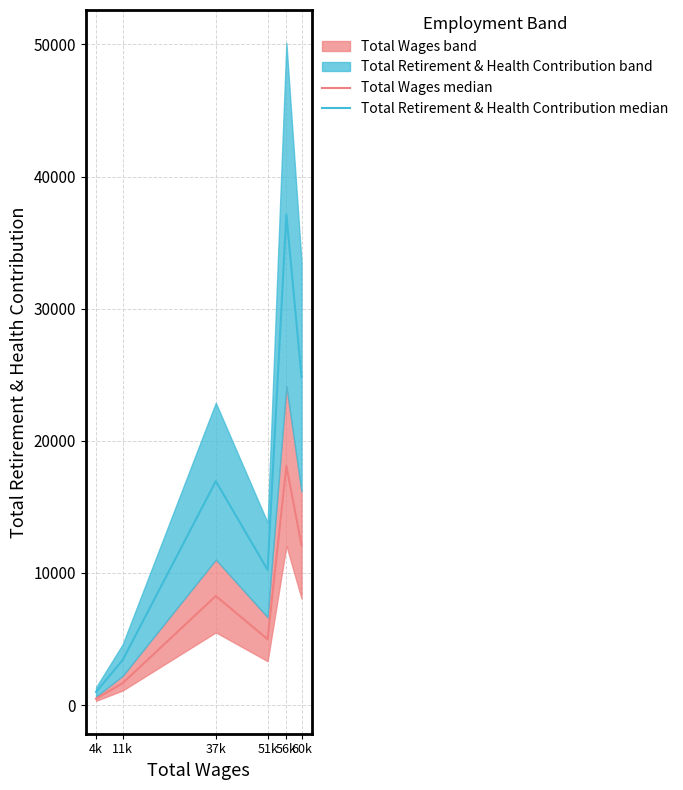

True or false: Total Retirement & Health Contribution median and Total Wages median intersect in this chart.

False